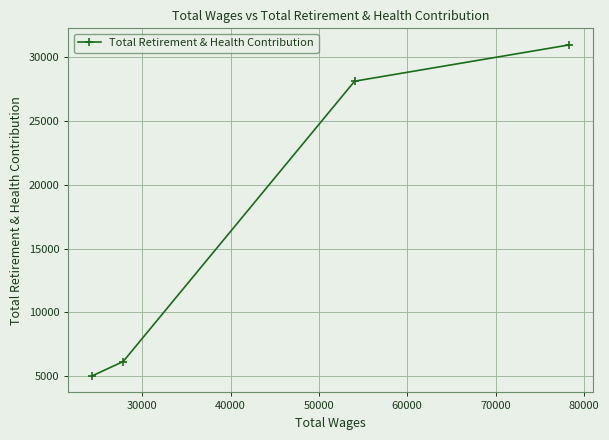

What is the value of the 3rd point from the left?

28112